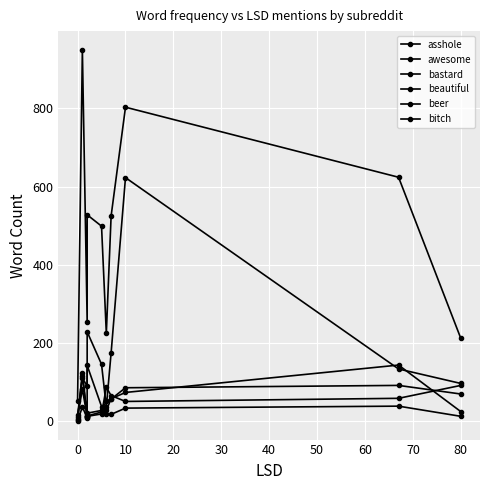

How many data points does each series have?

10